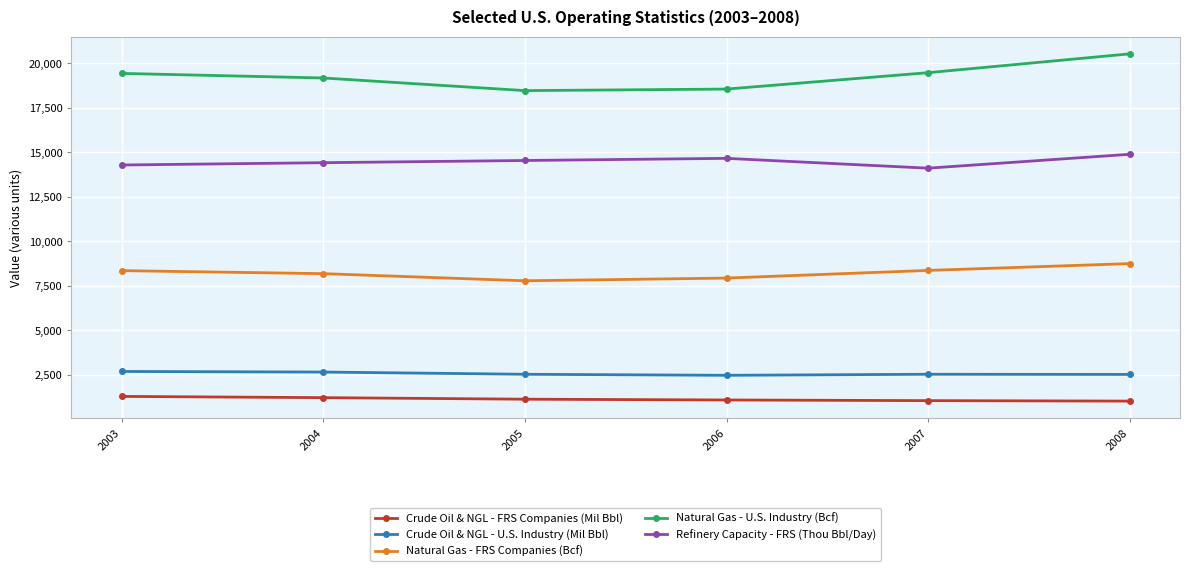

What is the value of the Refinery Capacity - FRS (Thou Bbl/Day) point at the 5th from the left?

14101